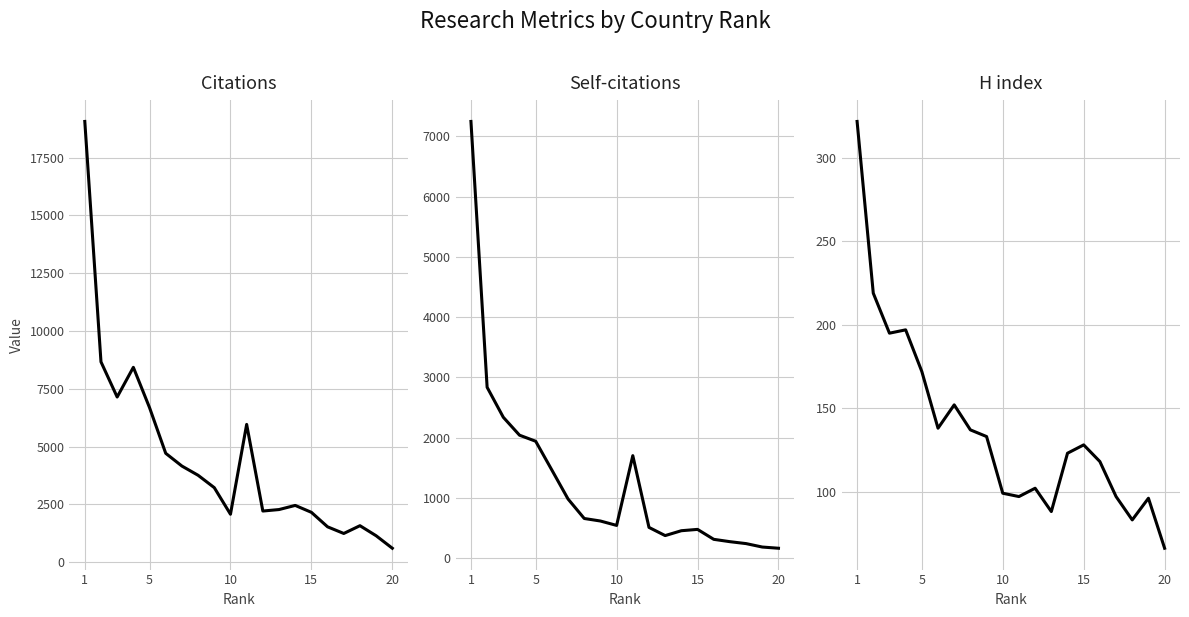

What is the greatest value displayed?

19061